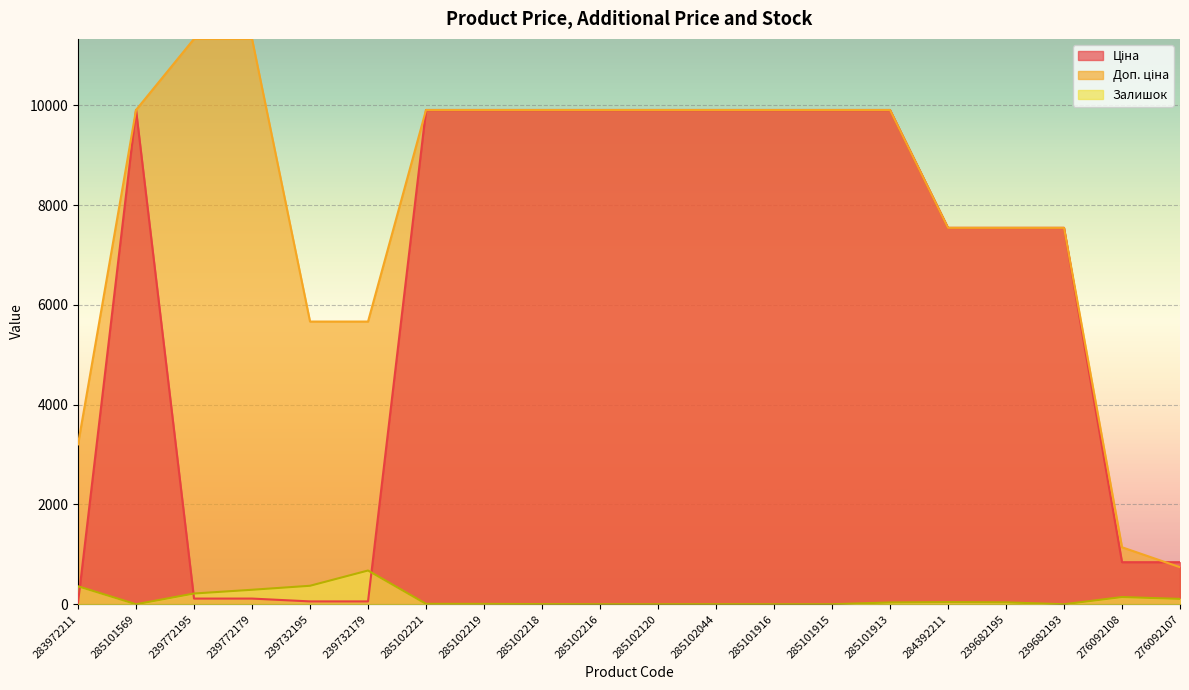

Which has a higher value, 239682193 or 239682195?

239682193